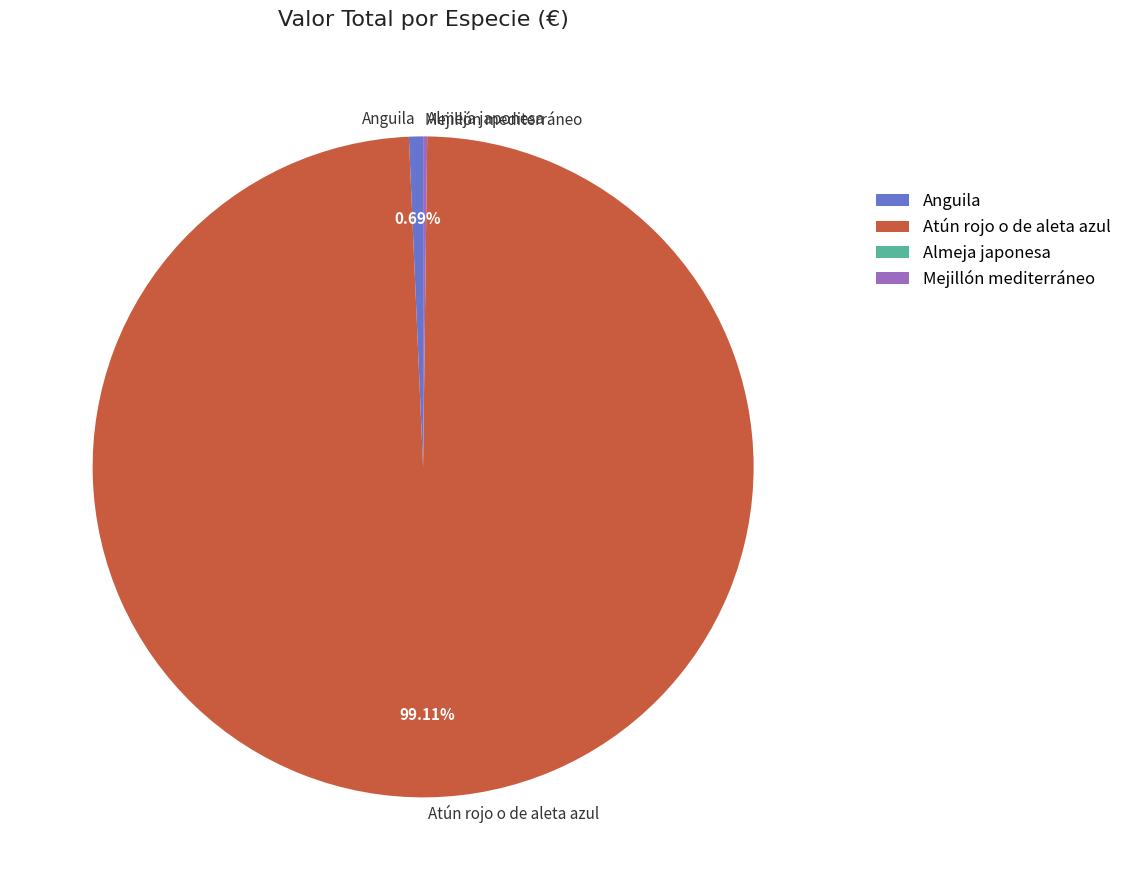

To the nearest percent, what portion does Atún rojo o de aleta azul represent?

99%